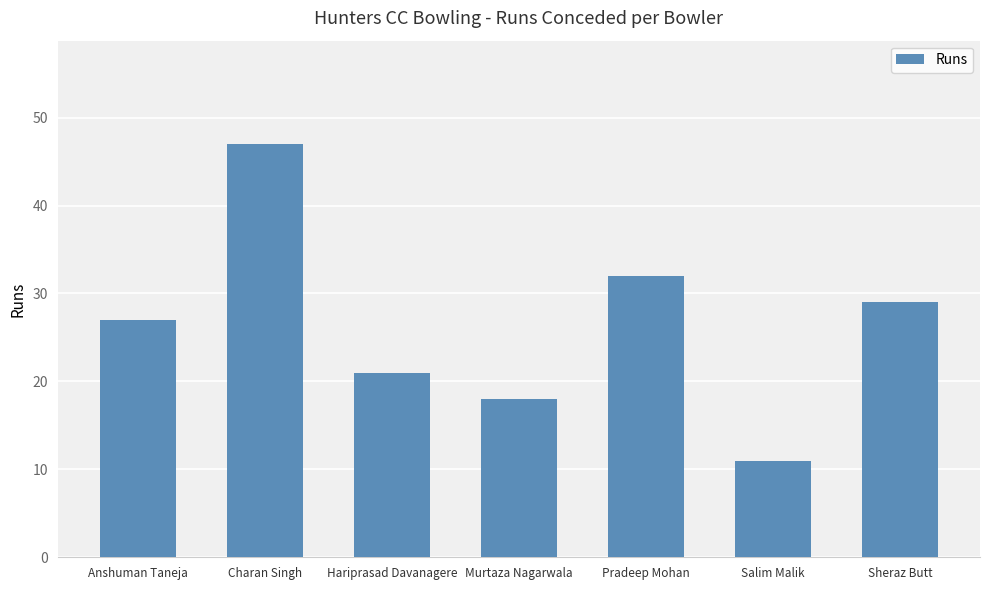

List the labels in order of value, largest first.

Charan Singh, Pradeep Mohan, Sheraz Butt, Anshuman Taneja, Hariprasad Davanagere, Murtaza Nagarwala, Salim Malik